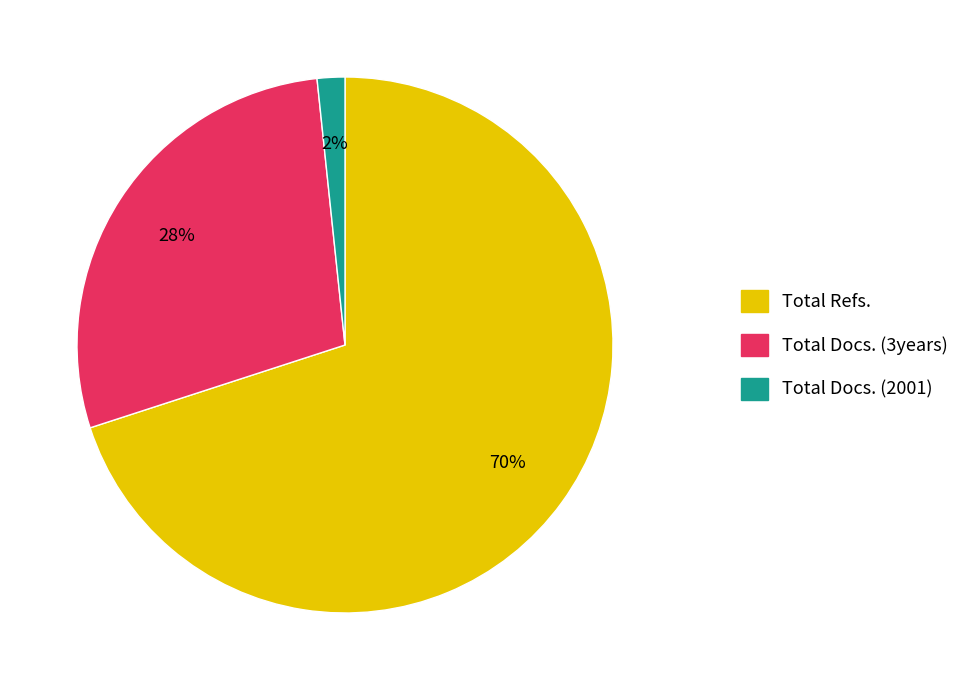

Is it true that Total Docs. (2001) is 2% of the pie?

True